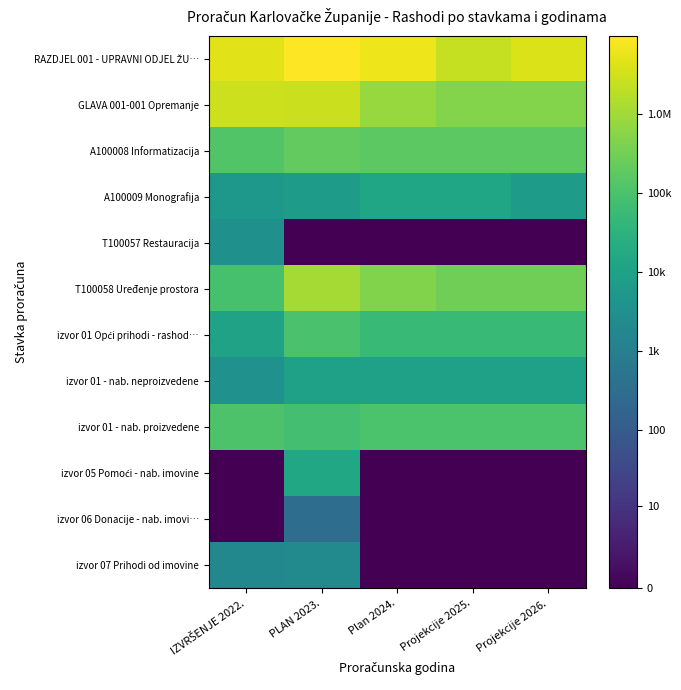

Between Projekcije 2026. and IZVRŠENJE 2022., which is larger?

IZVRŠENJE 2022.